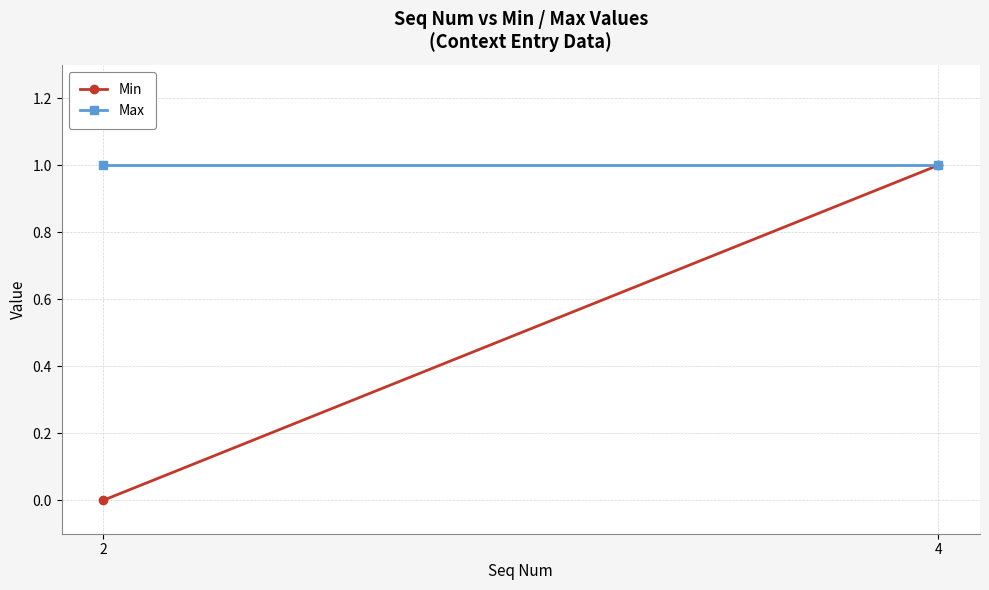

Is it true that Min equals 0 at 4?

False